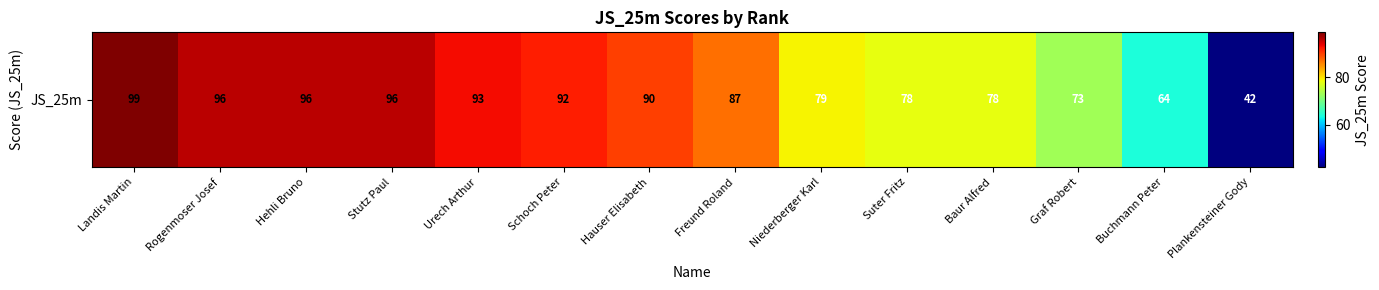

What is the change in value from Landis Martin to Hauser Elisabeth?

-9